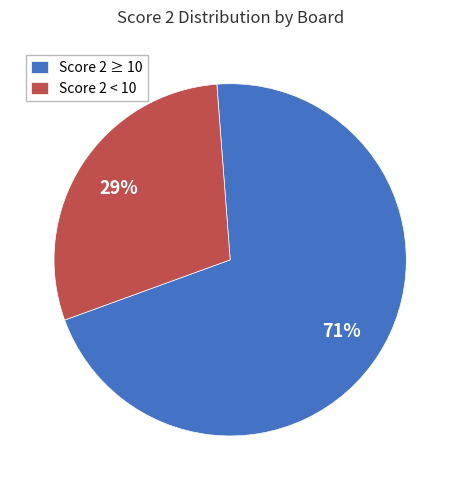

What percentage is the Score 2 ≥ 10 slice, to the nearest percent?

71%